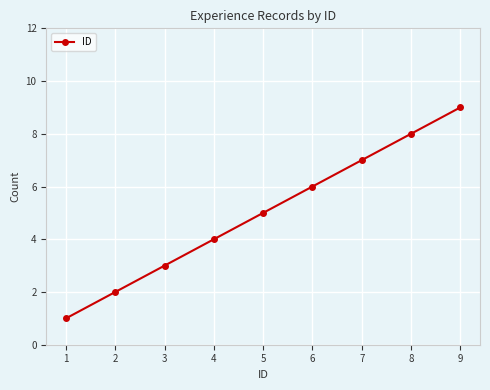

Rank the categories by value from lowest to highest.

1, 2, 3, 4, 5, 6, 7, 8, 9